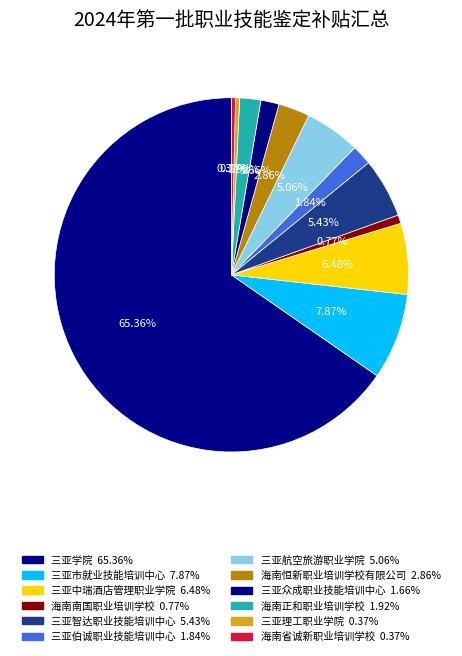

Count the number of slices in the pie.

12